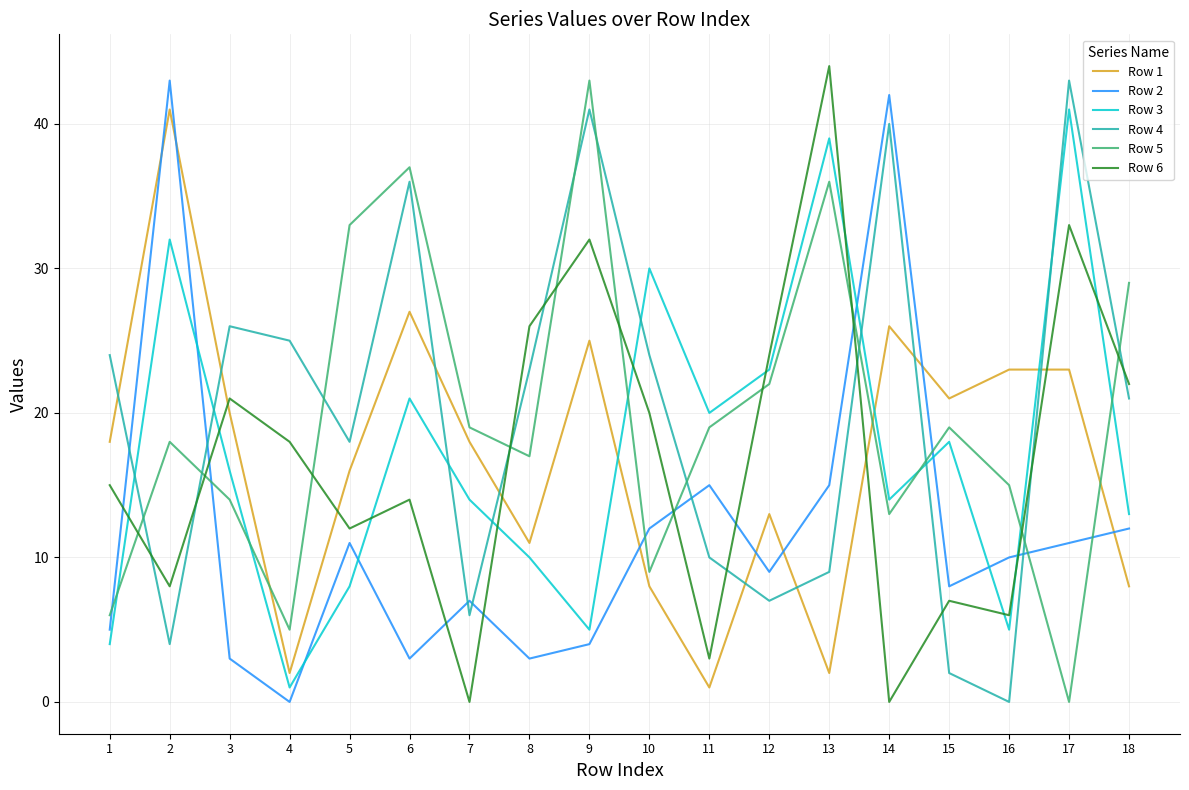

Is it true that Row 4 equals 36 at 1?

False